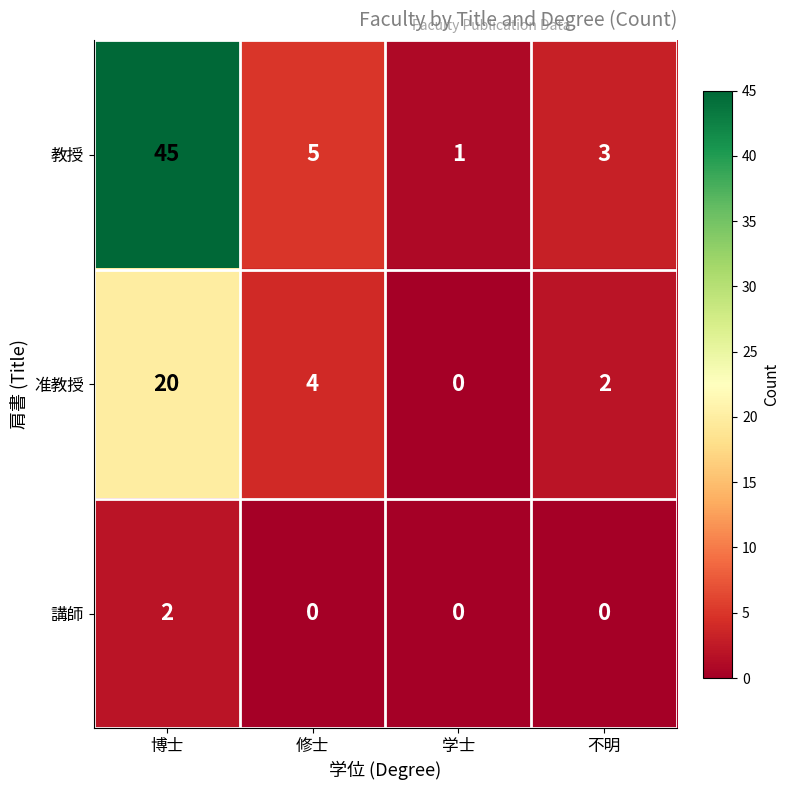

The value of 教授 at 博士 is 45. True or false?

True